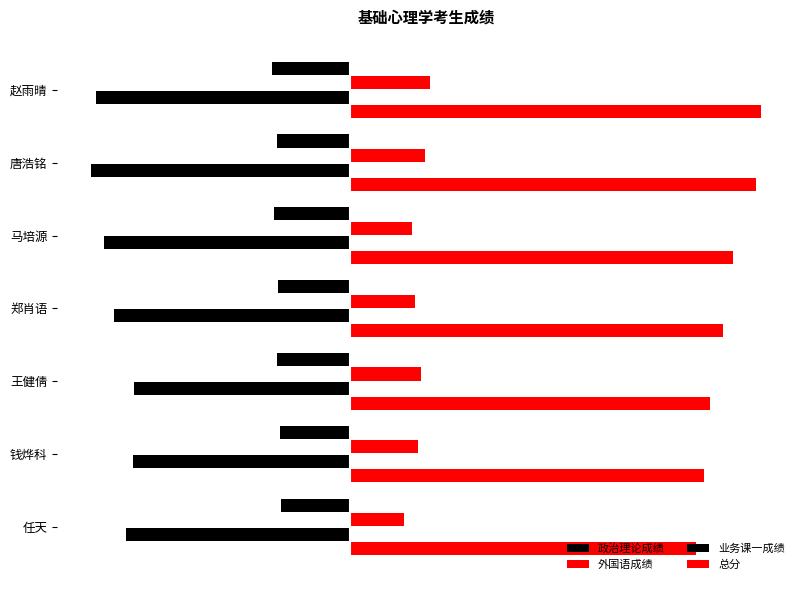

Reading left to right, extract all data points from this chart.

政治理论成绩: -75	-70	-73	-69	-70	-67	-66
外国语成绩: 77	72	60	63	69	66	52
业务课一成绩: -245	-250	-237	-228	-208	-209	-216
总分: 397	392	370	360	347	342	334